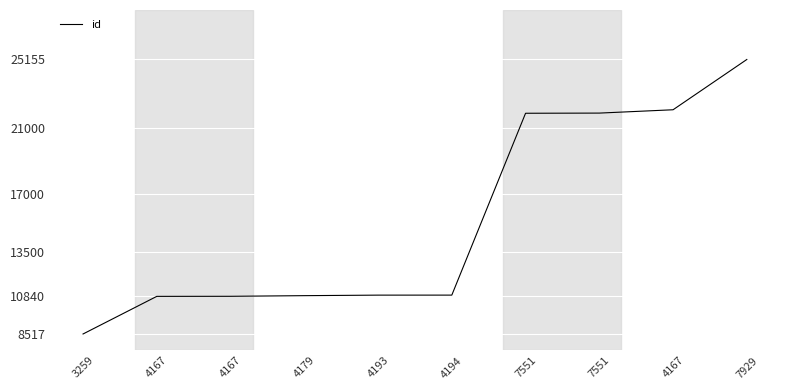

The value at 4193 is 10872. True or false?

True